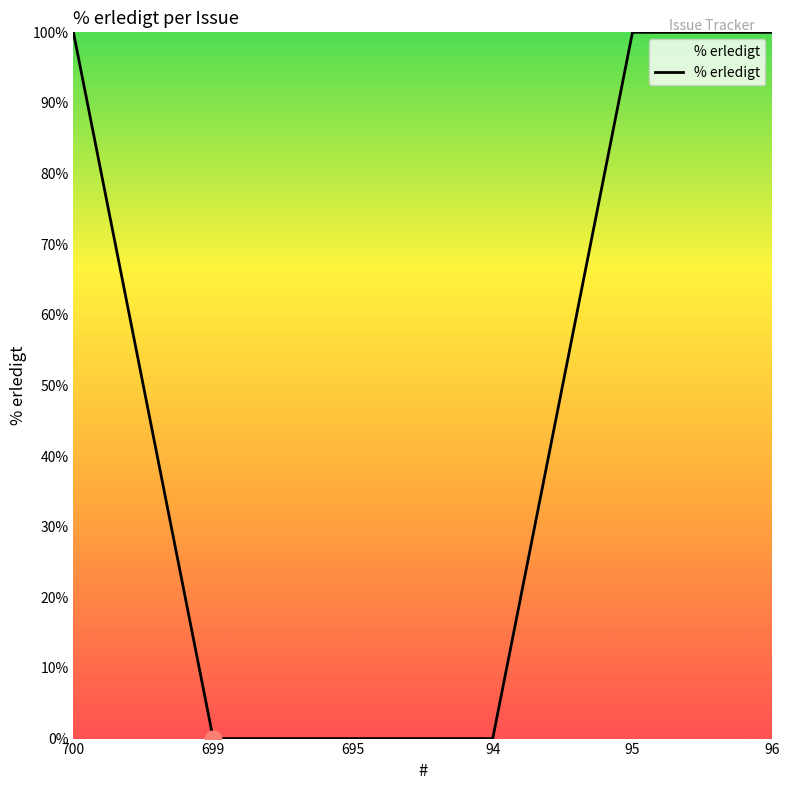

The value at 700 is 35. True or false?

False